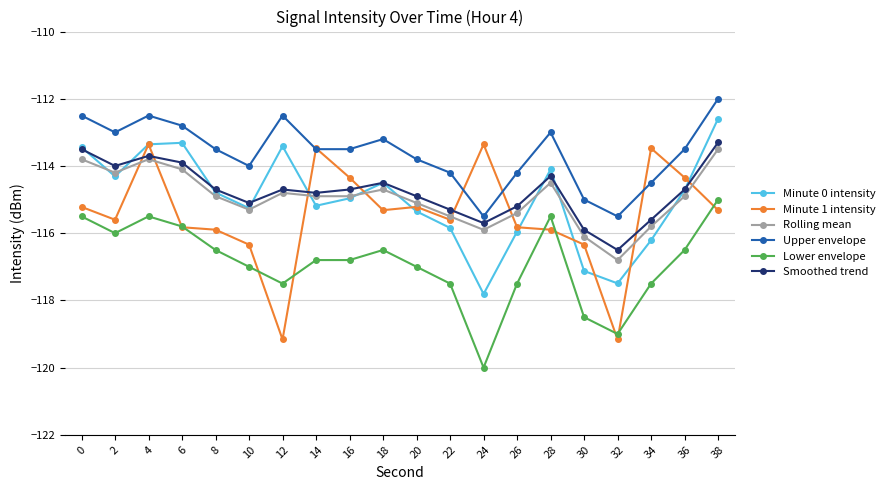

What is the difference between the second highest and minimum values in the Minute 1 intensity series?

5.8